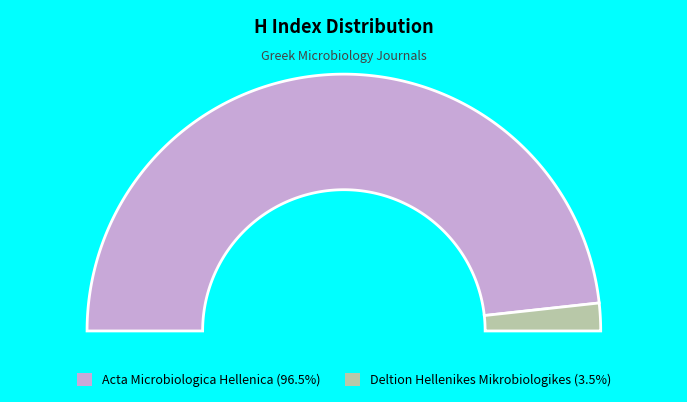

Is it true that Deltion Hellenikes Mikrobiologikes is 16% of the pie?

False